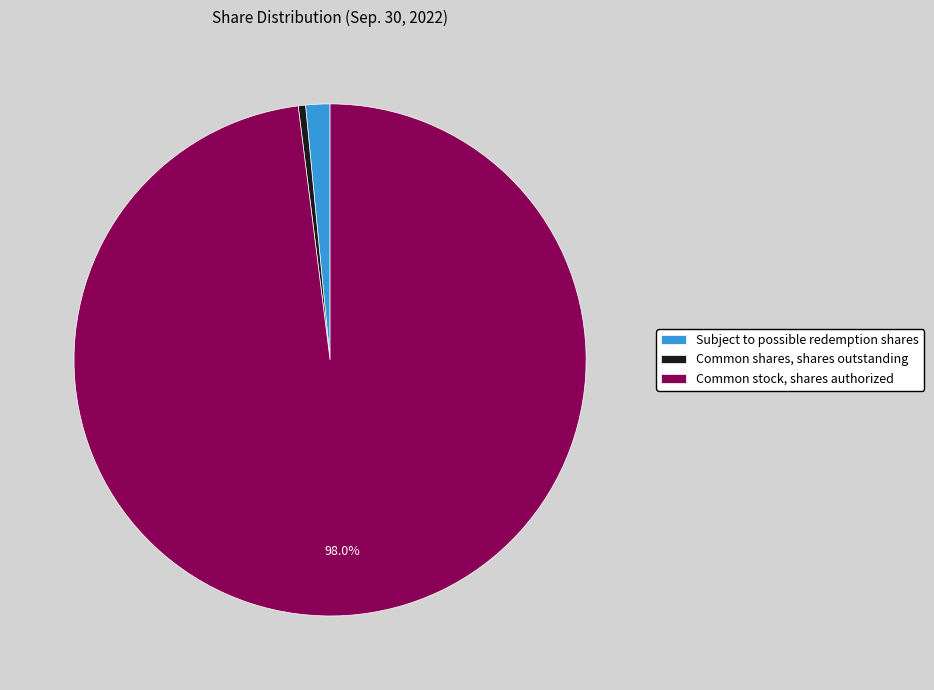

How many slices are in this pie chart?

3